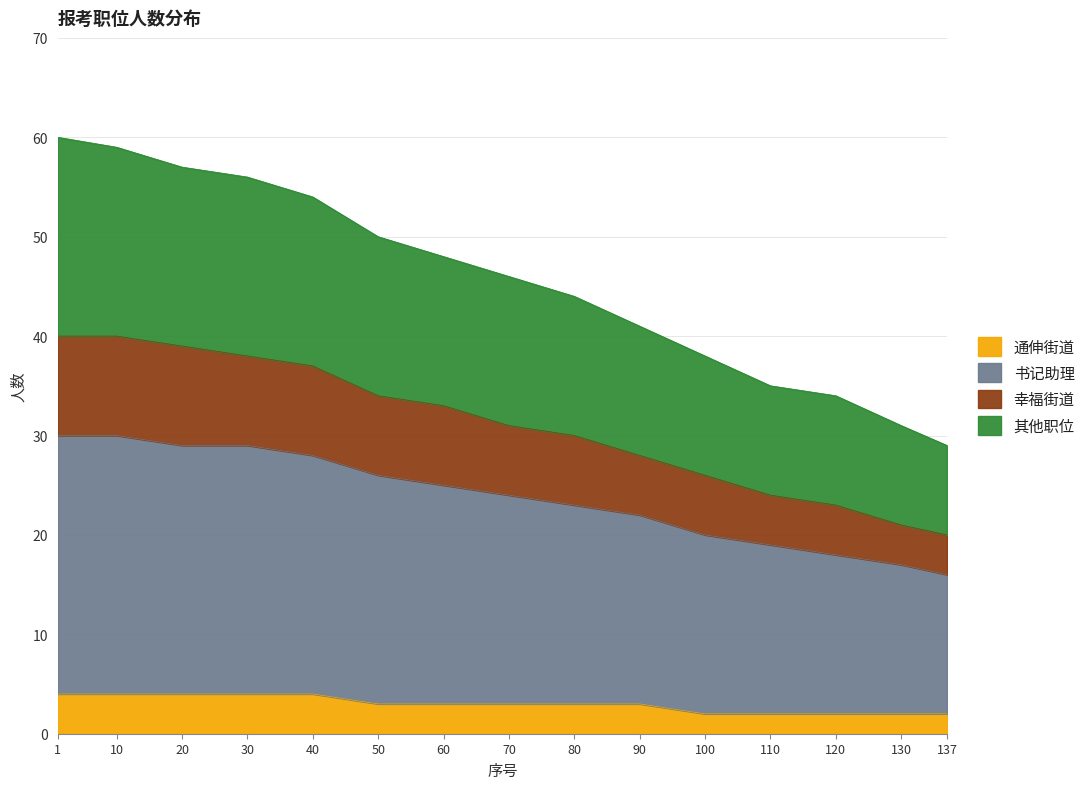

Which category has the lowest value in the 其他职位 series?

137